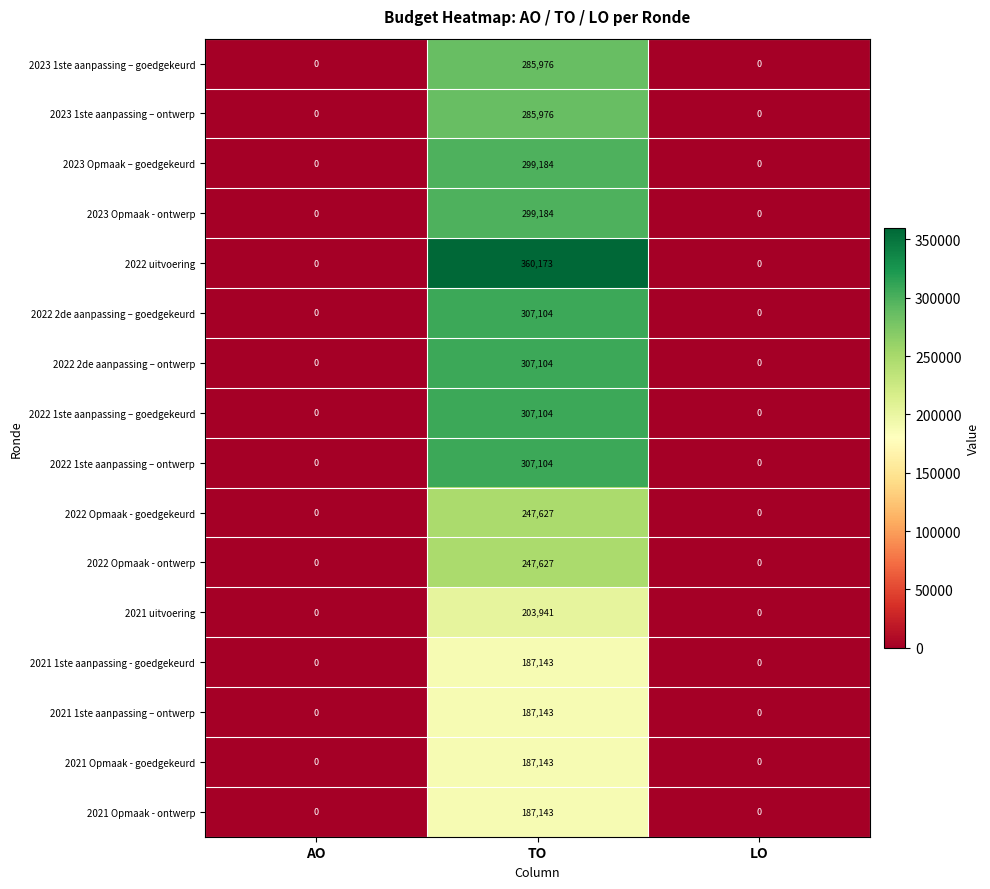

The value of 2022 Opmaak - ontwerp at LO is 0. True or false?

True